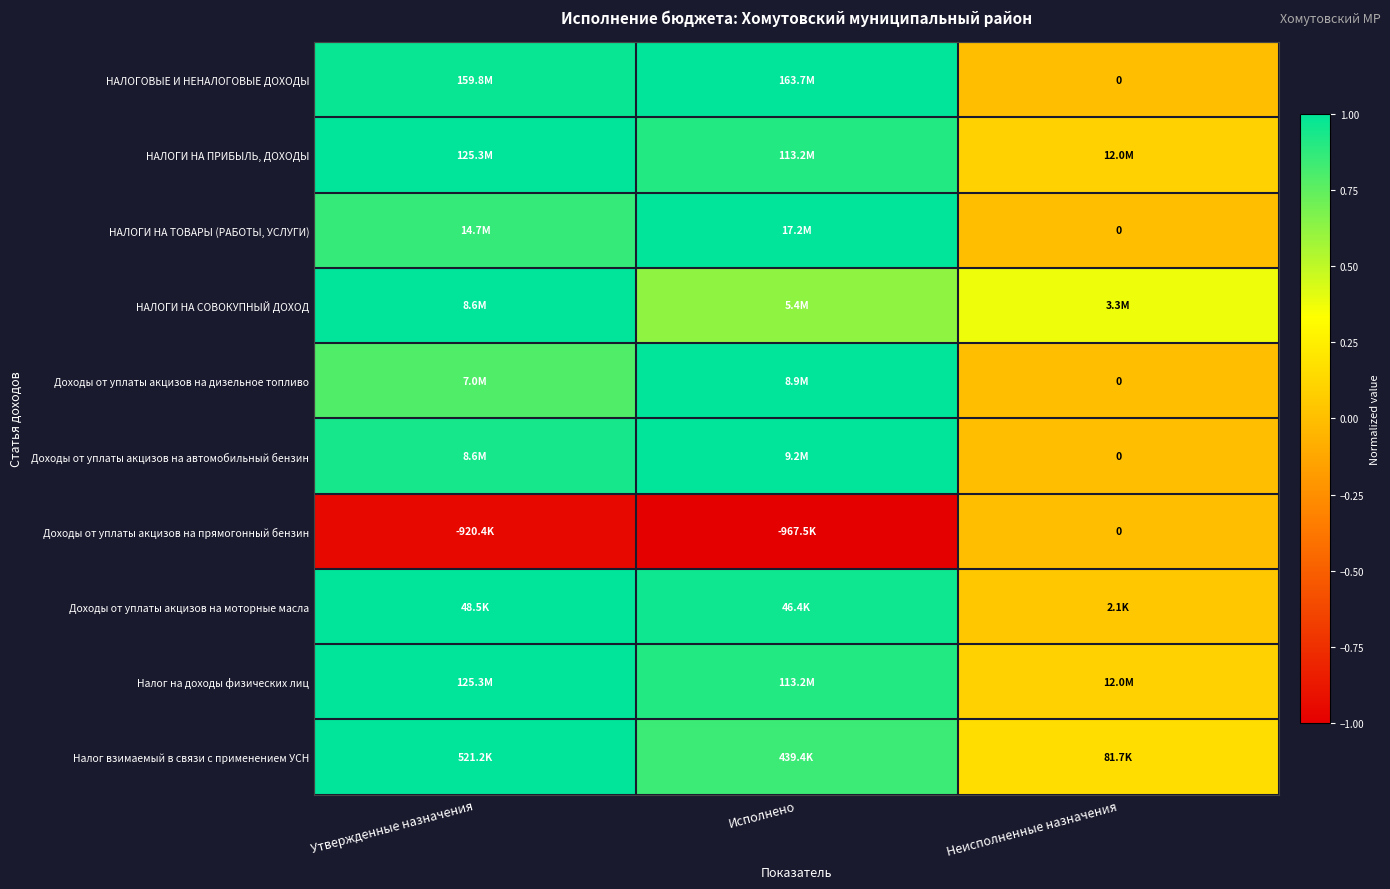

Which series has the widest spread of values?

НАЛОГОВЫЕ И НЕНАЛОГОВЫЕ ДОХОДЫ